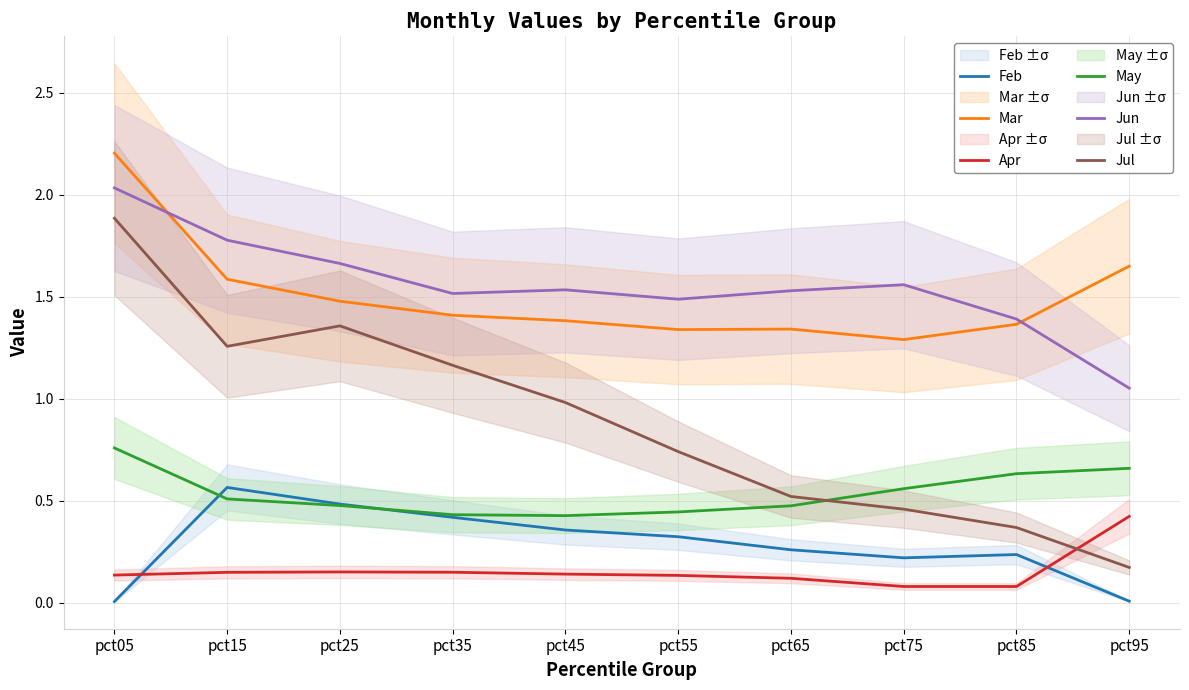

Reading right to left, what are all the values shown in this chart?

Feb: pct95=0.0	pct85=0.2	pct75=0.2	pct65=0.3	pct55=0.3	pct45=0.4	pct35=0.4	pct25=0.5	pct15=0.6	pct05=0.0
Mar: pct95=1.7	pct85=1.4	pct75=1.3	pct65=1.3	pct55=1.3	pct45=1.4	pct35=1.4	pct25=1.5	pct15=1.6	pct05=2.2
Apr: pct95=0.4	pct85=0.1	pct75=0.1	pct65=0.1	pct55=0.1	pct45=0.1	pct35=0.1	pct25=0.2	pct15=0.1	pct05=0.1
May: pct95=0.7	pct85=0.6	pct75=0.6	pct65=0.5	pct55=0.4	pct45=0.4	pct35=0.4	pct25=0.5	pct15=0.5	pct05=0.8
Jun: pct95=1.1	pct85=1.4	pct75=1.6	pct65=1.5	pct55=1.5	pct45=1.5	pct35=1.5	pct25=1.7	pct15=1.8	pct05=2.0
Jul: pct95=0.2	pct85=0.4	pct75=0.5	pct65=0.5	pct55=0.7	pct45=1.0	pct35=1.2	pct25=1.4	pct15=1.3	pct05=1.9